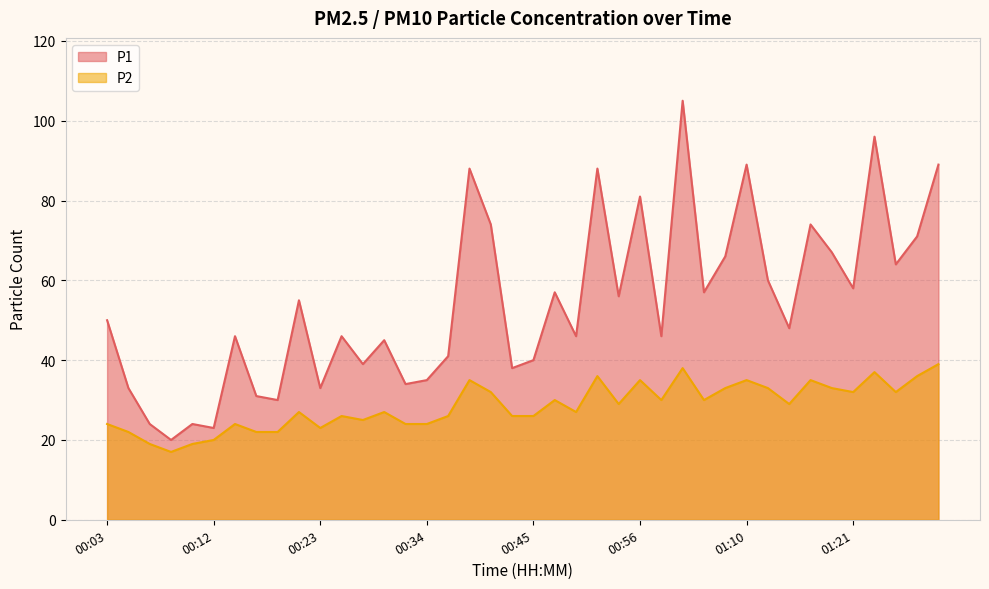

Between 00:16 and 00:54, which is larger?

00:54